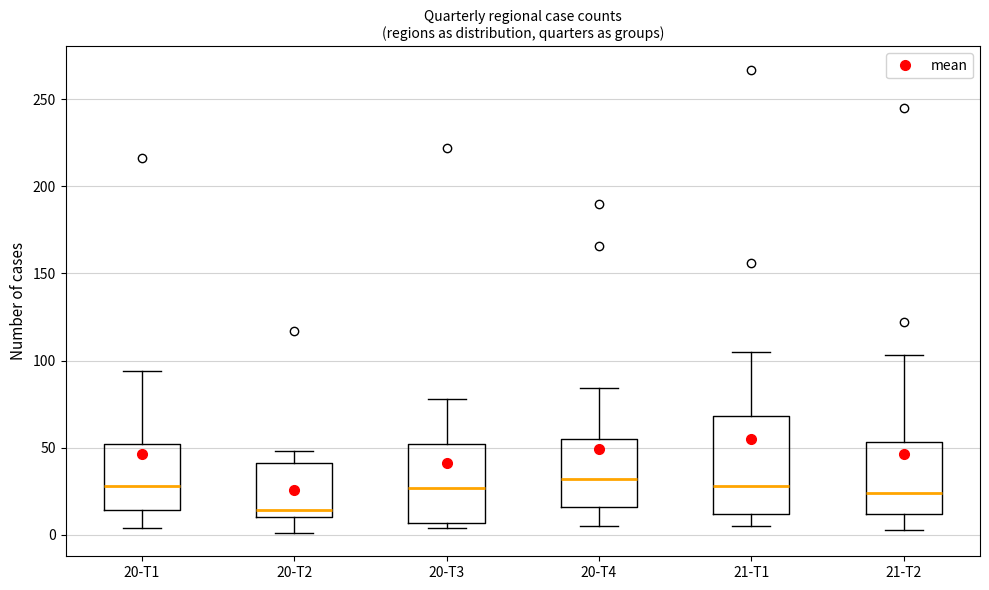

Reading left to right, read every box against the y-axis: the position of its median line, the range the box covers, and the ends of its whiskers. The values are not printed on the chart, so give them approximately, as read against the axis.

20-T1: median 30, box 15 to 50, whiskers 5 to 95
20-T2: median 15, box 10 to 40, whiskers 0 to 50
20-T3: median 25, box 5 to 50, whiskers 5 (just below the box's lower edge) to 80
20-T4: median 30, box 15 to 55, whiskers 5 to 85
21-T1: median 30, box 10 to 70, whiskers 5 to 105
21-T2: median 25, box 10 to 55, whiskers 5 to 105